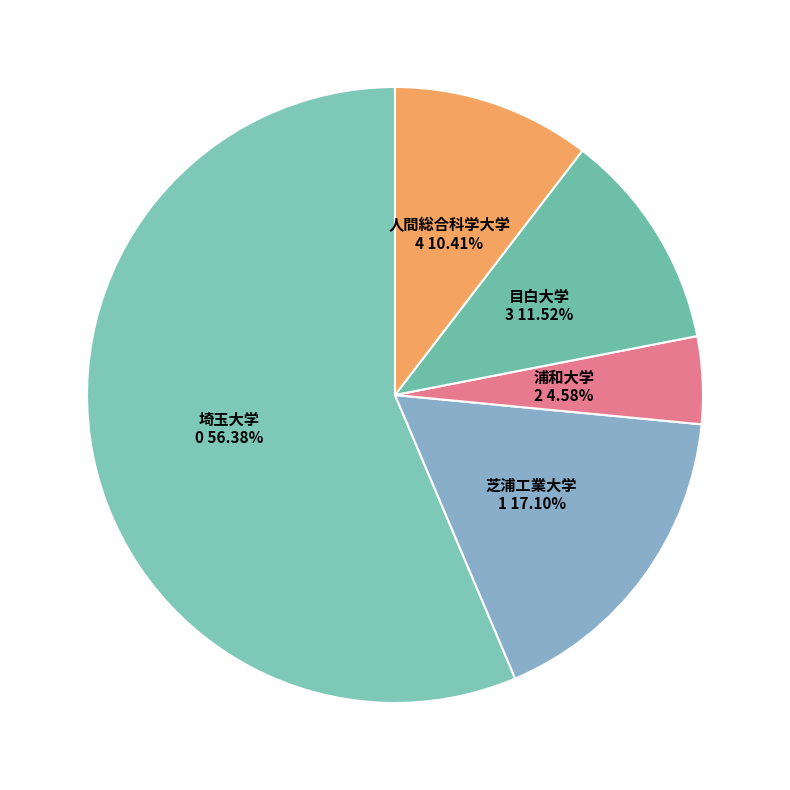

Does 埼玉大学 account for over 50% of the chart?

Yes